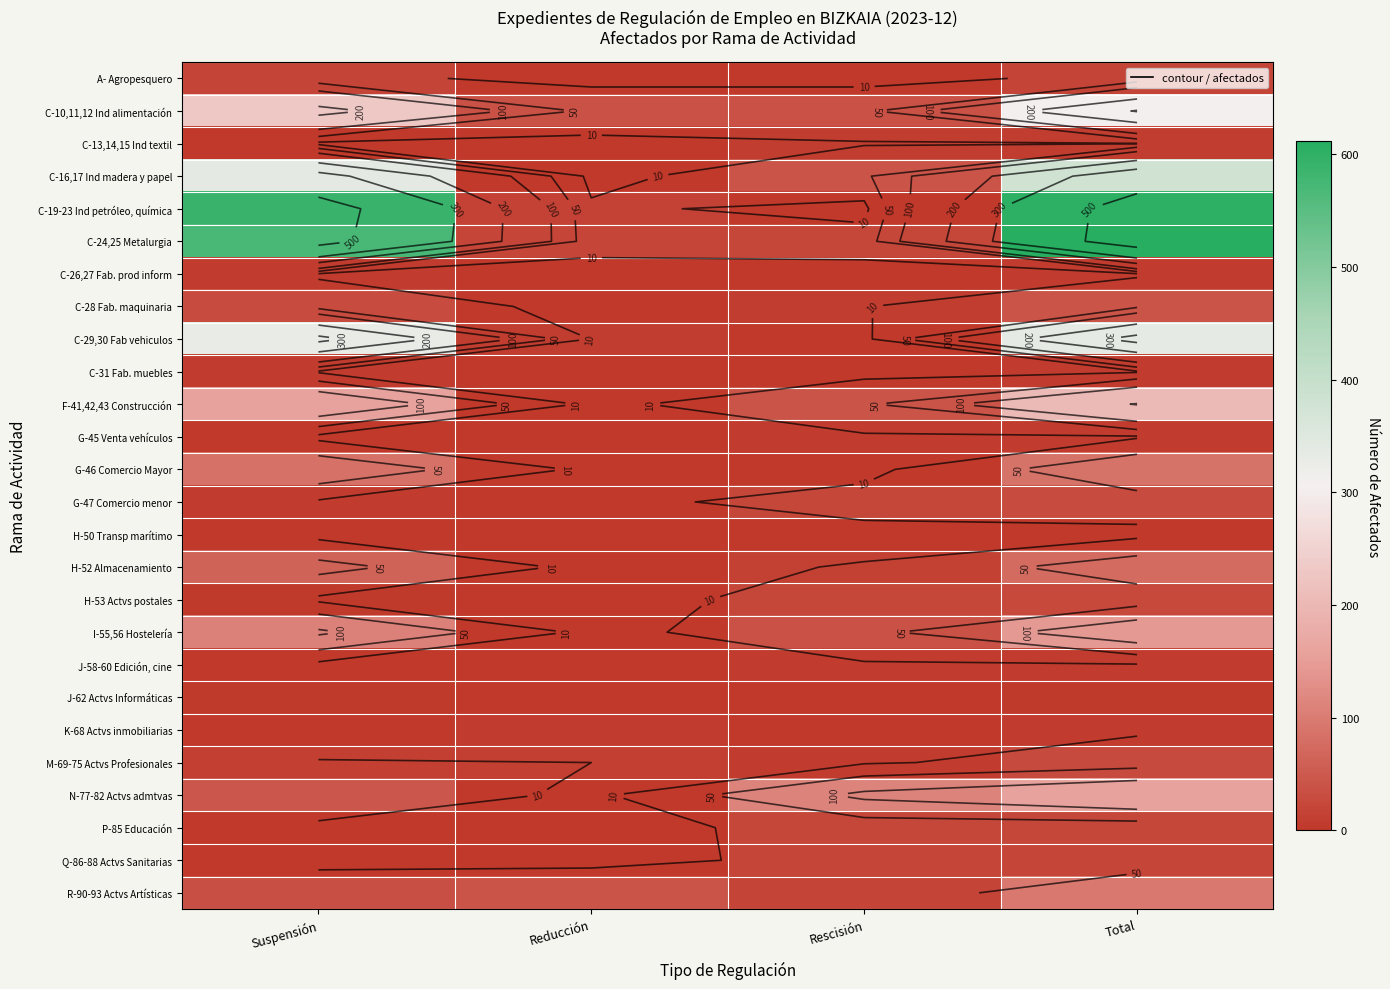

The J-62 Actvs Informáticas series shows 0 at Rescisión. True or false?

True